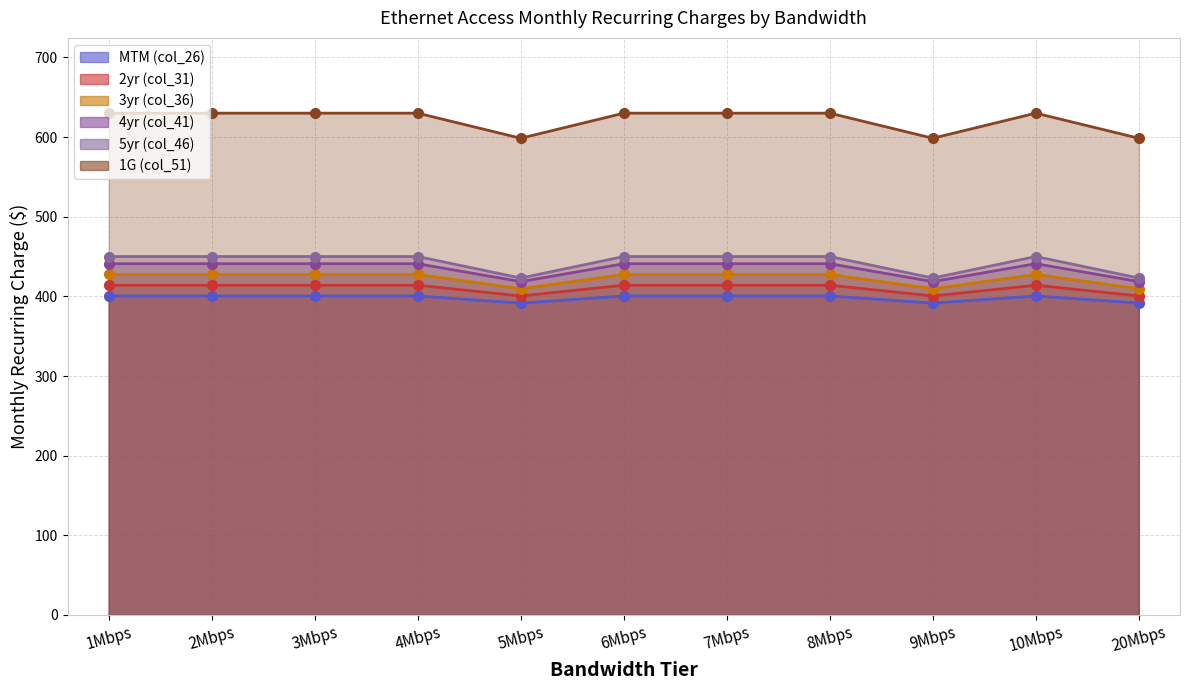

Which series has the widest spread of values?

1G (col_51)